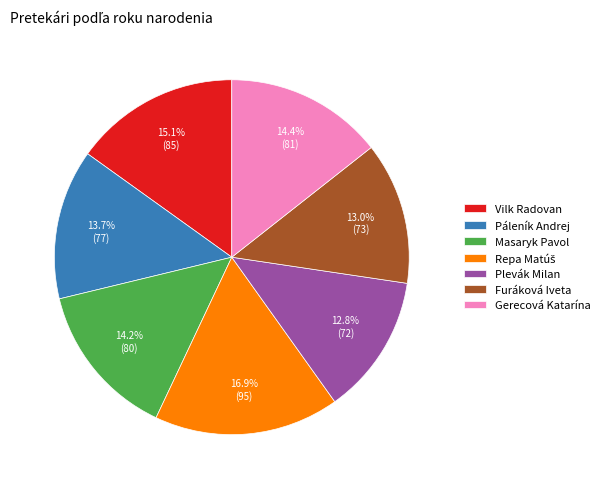

What is the total percentage of Vilk Radovan and Gerecová Katarína?

29.5%